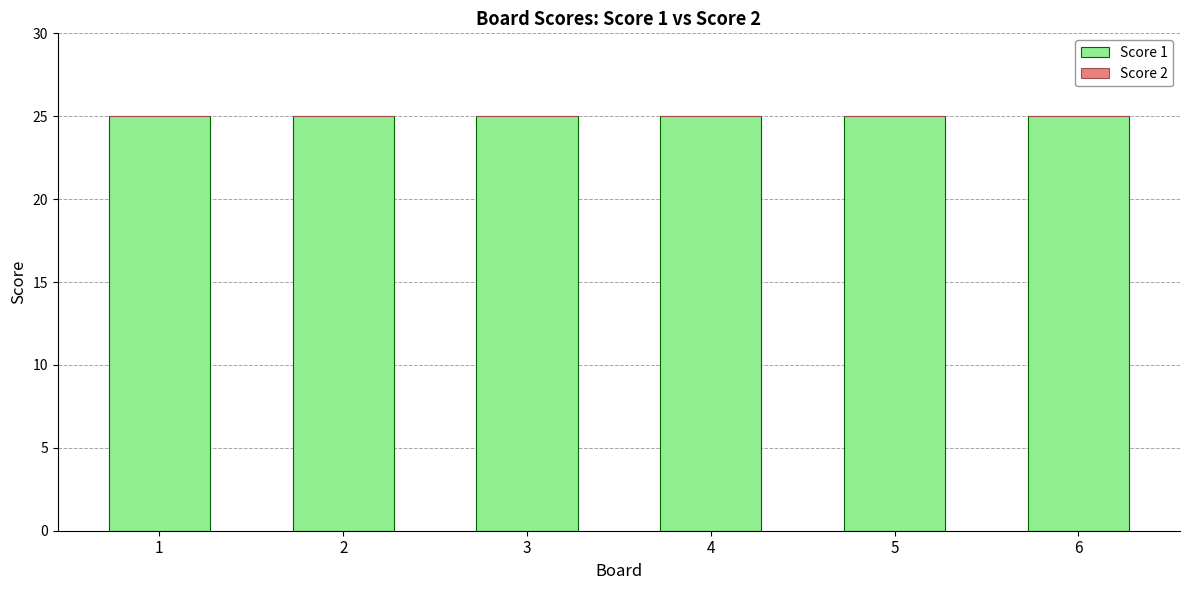

What are all the series names shown in the legend?

Score 1, Score 2